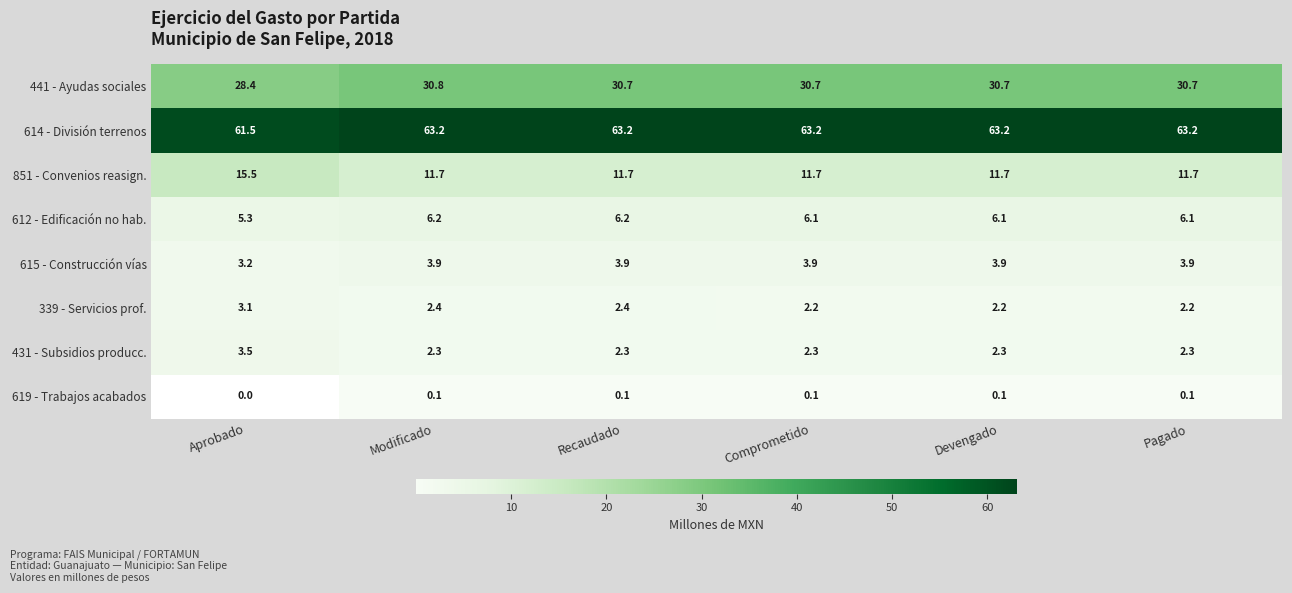

Rank the series at Recaudado from highest to lowest value.

614 - División terrenos, 441 - Ayudas sociales, 851 - Convenios reasign., 612 - Edificación no hab., 615 - Construcción vías, 339 - Servicios prof., 431 - Subsidios producc., 619 - Trabajos acabados